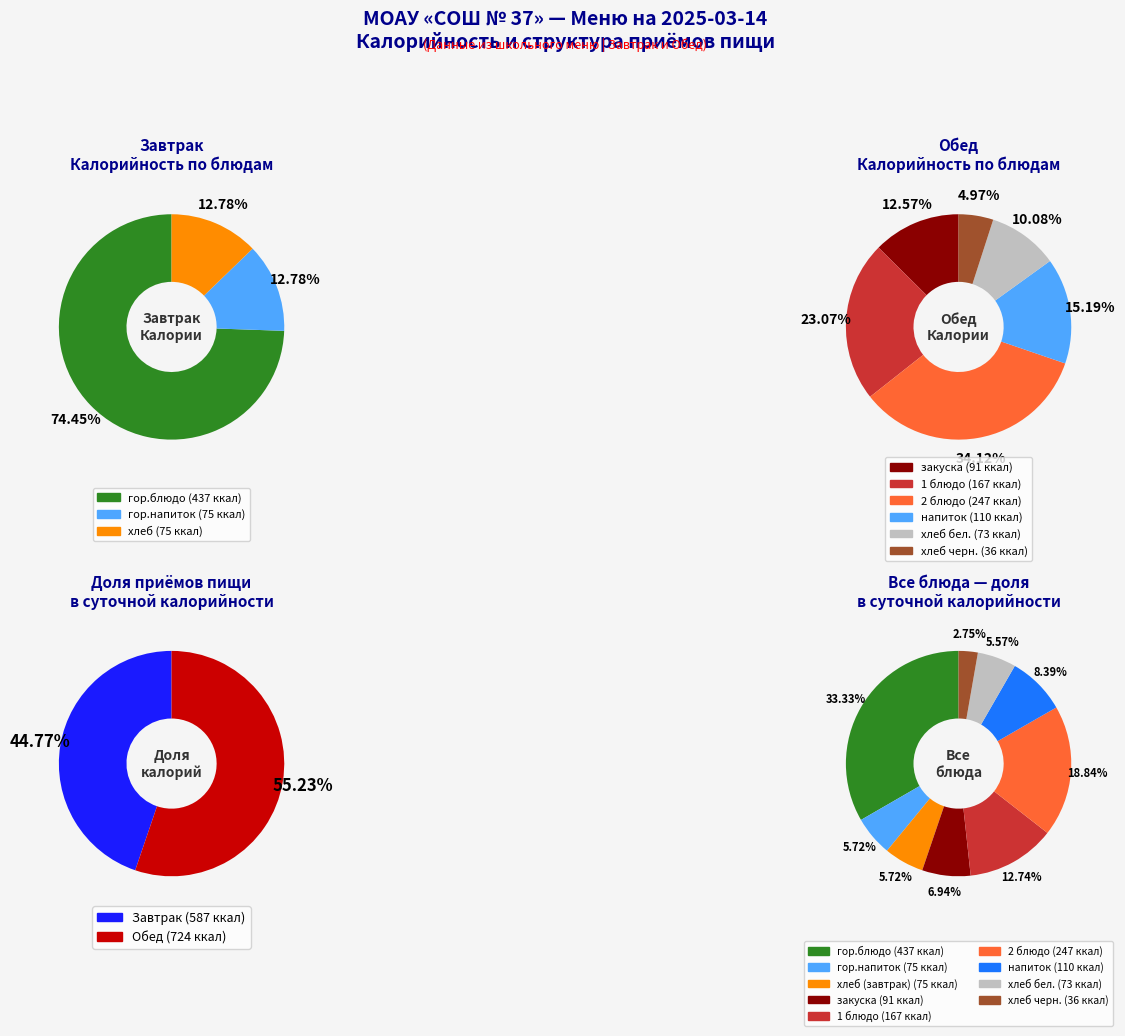

Is there a majority slice in this chart?

Yes